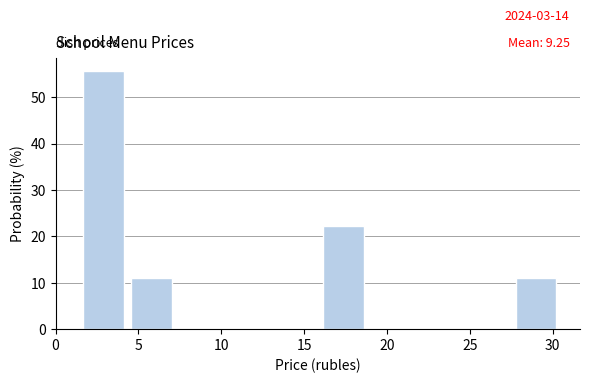

Over which range of the x-axis is the bar tallest?

1.5 to 4.5